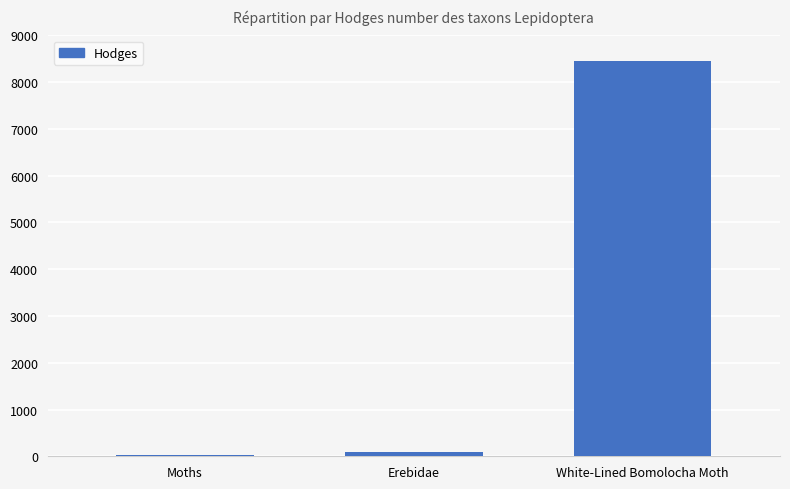

What is the change in value from Erebidae to White-Lined Bomolocha Moth?

+8351.8